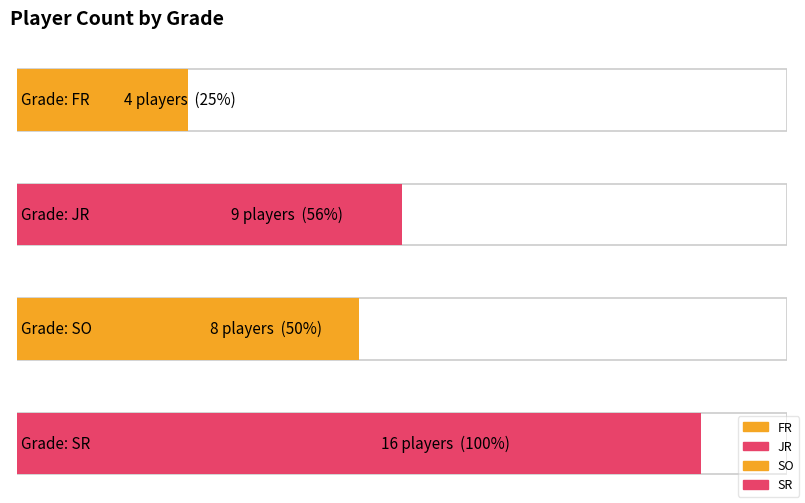

Rank the categories by value from lowest to highest.

FR, SO, JR, SR